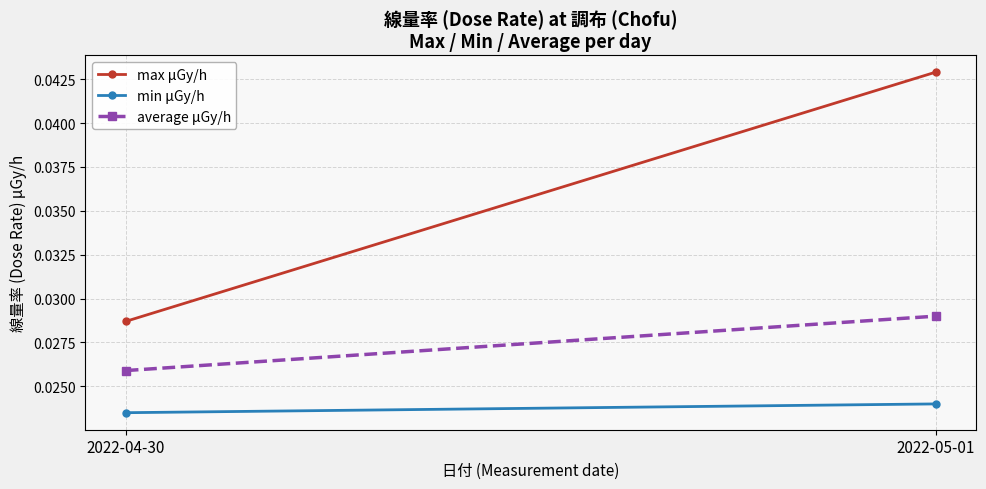

The max μGy/h series shows 0.0 at 2022-05-01. True or false?

False